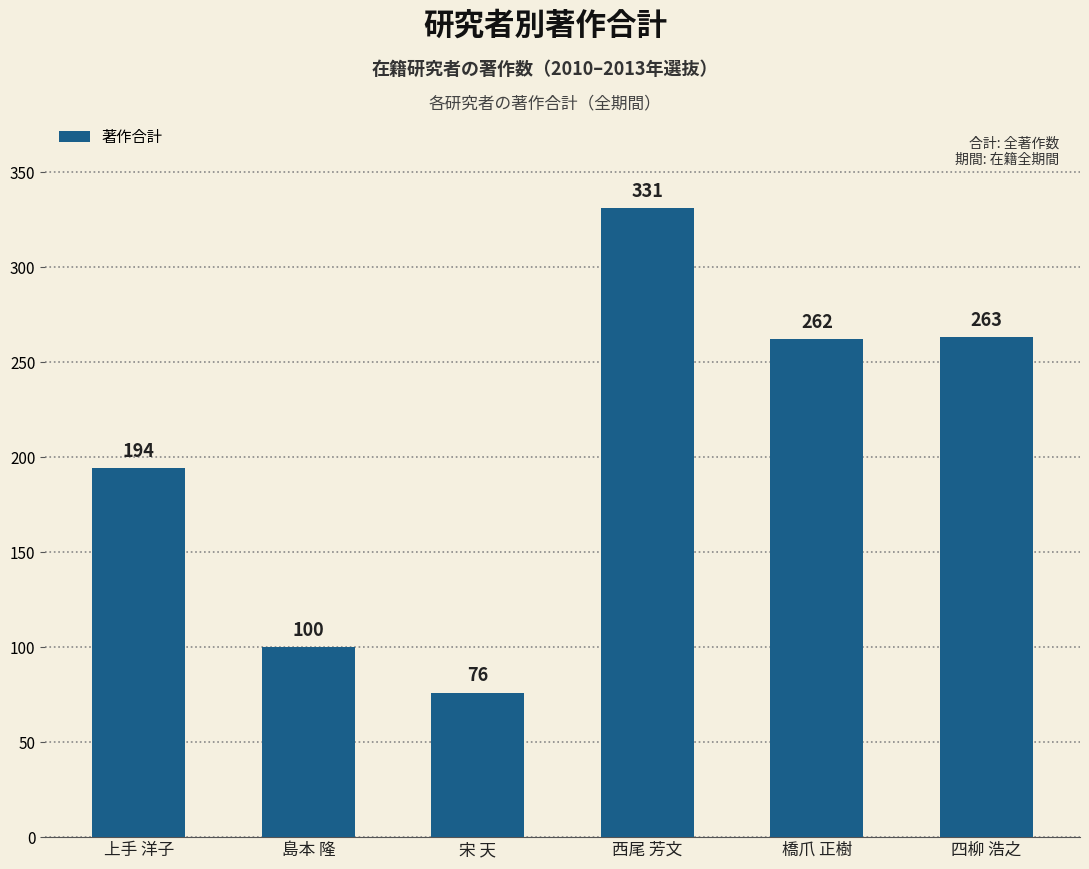

Reading left to right, list all the values displayed in this chart.

上手 洋子=194	島本 隆=100	宋 天=76	西尾 芳文=331	橋爪 正樹=262	四柳 浩之=263